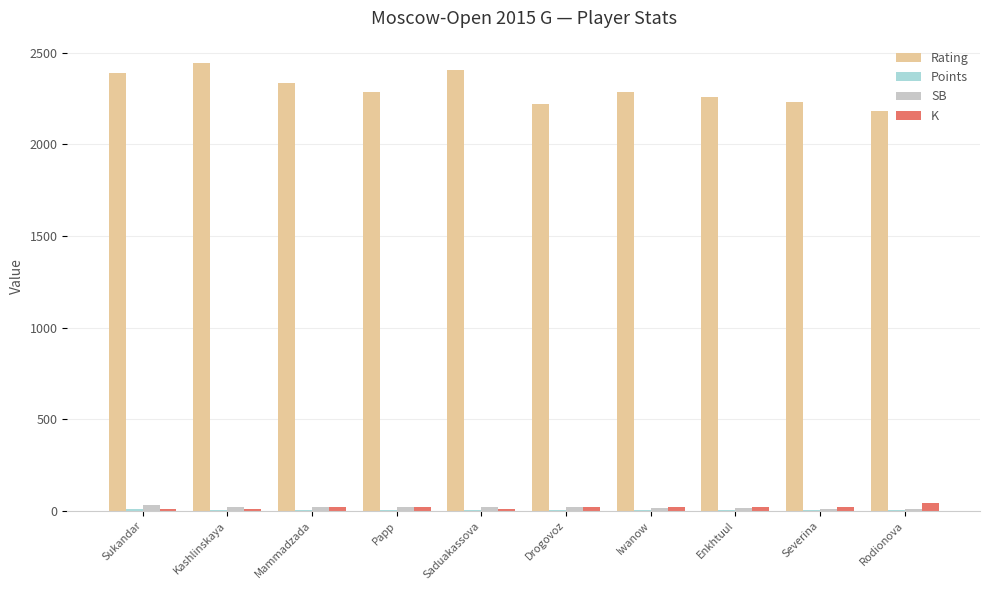

What value does the Rating series have at Drogovoz?

2218.0